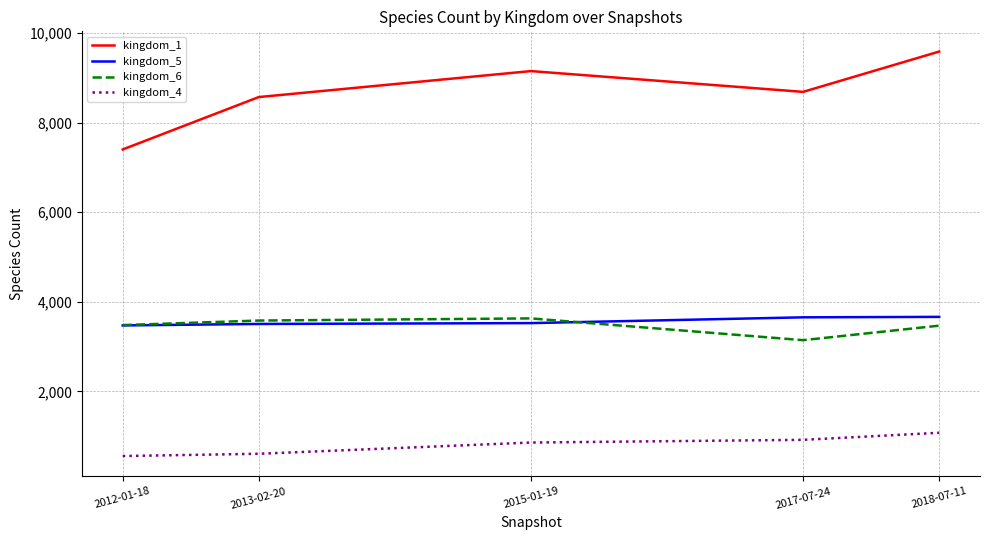

Which series has the largest total across all categories?

kingdom_1